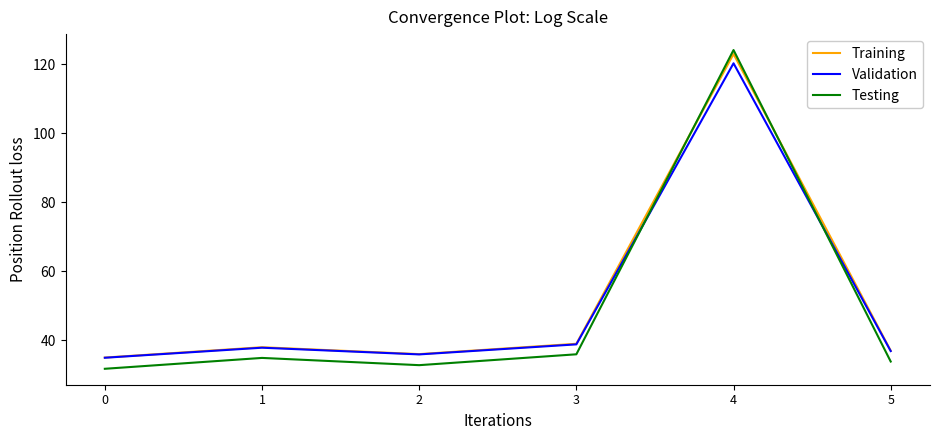

Is it true that Training equals 11.7 at 3?

False